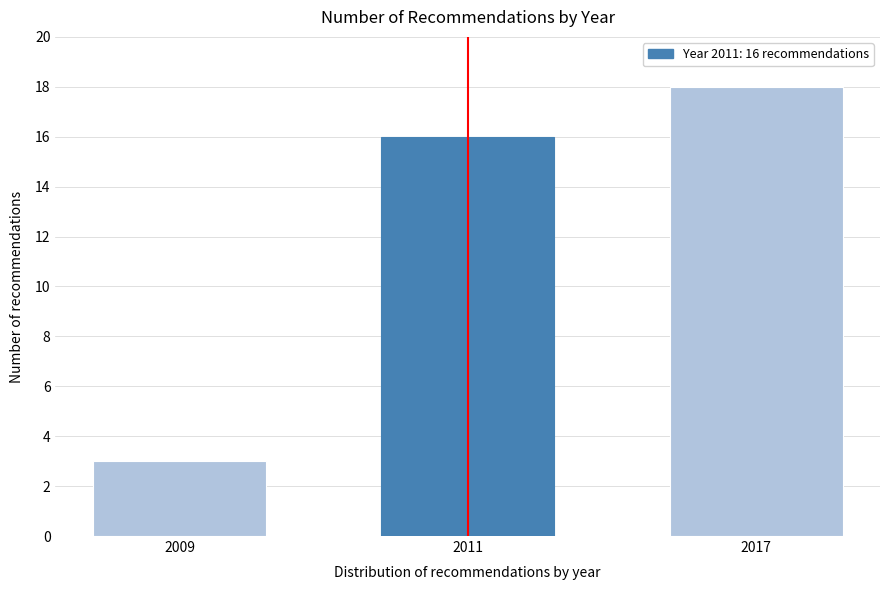

Reading left to right, extract all data points from this chart.

2009=3	2011=16	2017=18